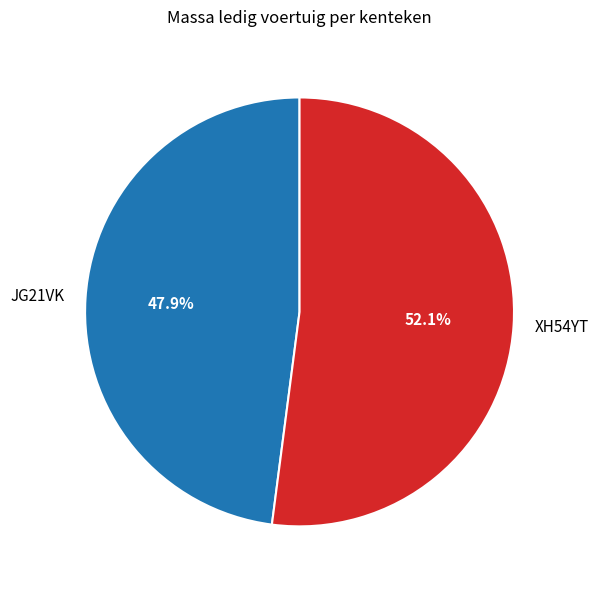

Is the sum of XH54YT and JG21VK greater than half?

Yes